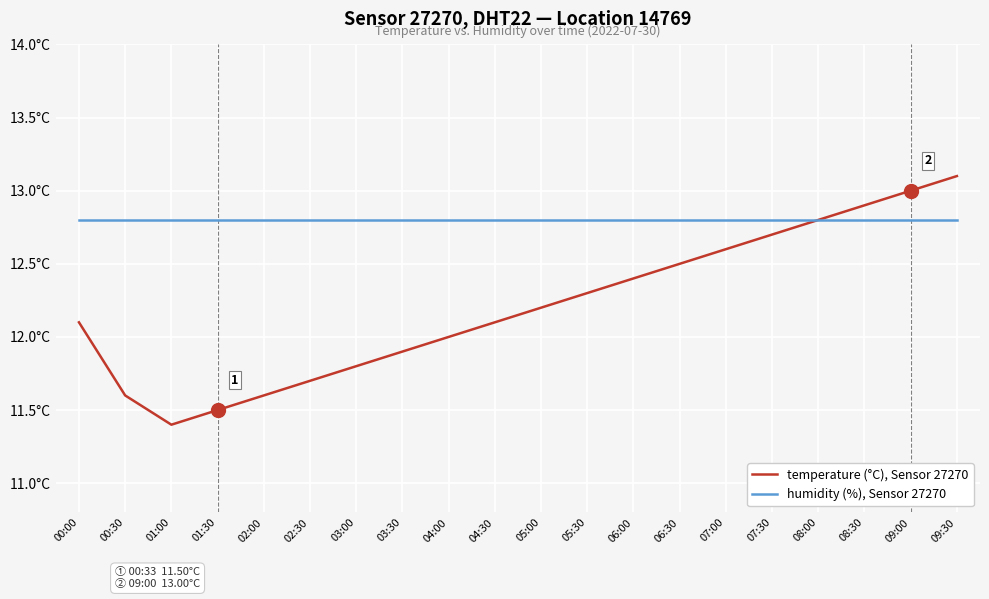

Is this an area chart (filled region under the line)?

No